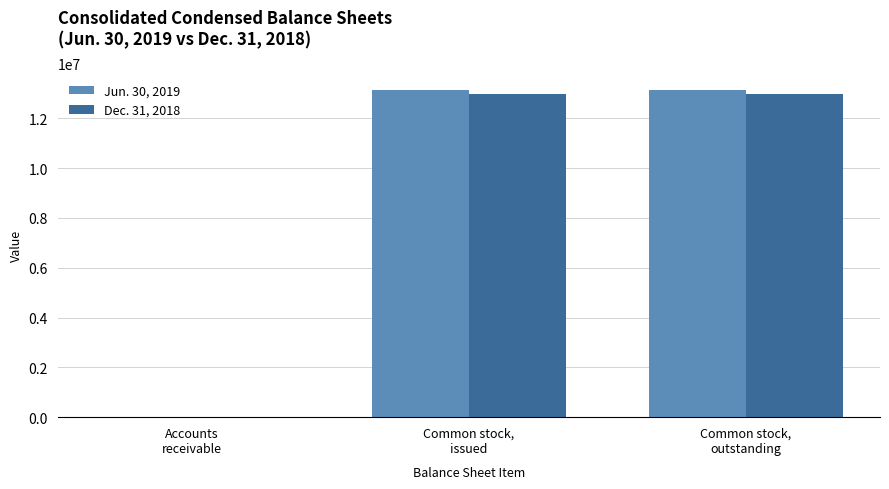

Which series has the largest range (max minus min)?

Jun. 30, 2019